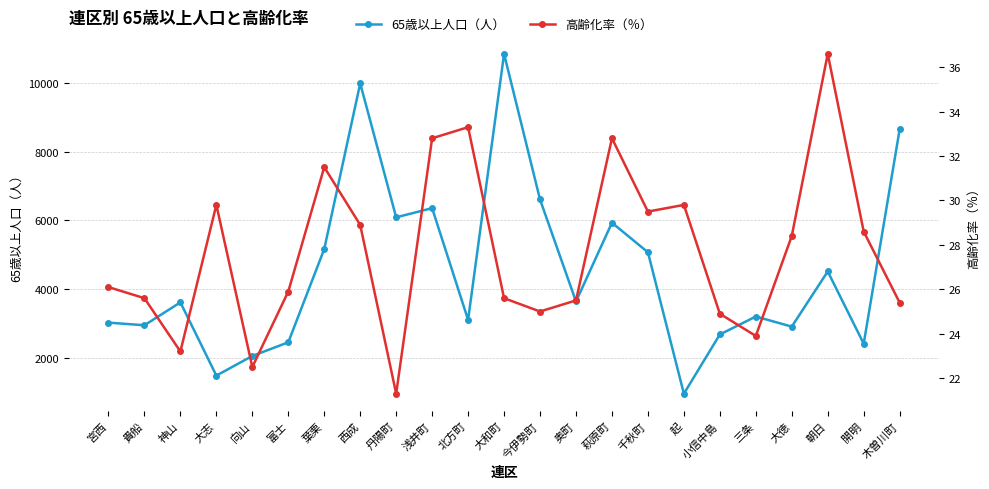

What is the sum of all 高齢化率（％） values?

636.9